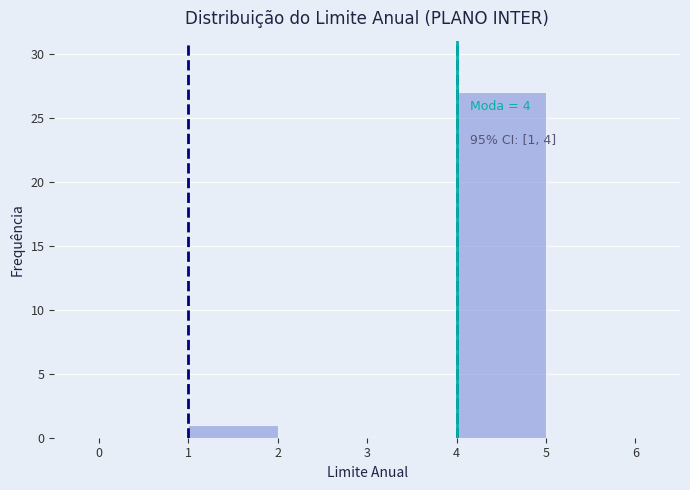

Over which range of the x-axis is the bar tallest?

4 to 5